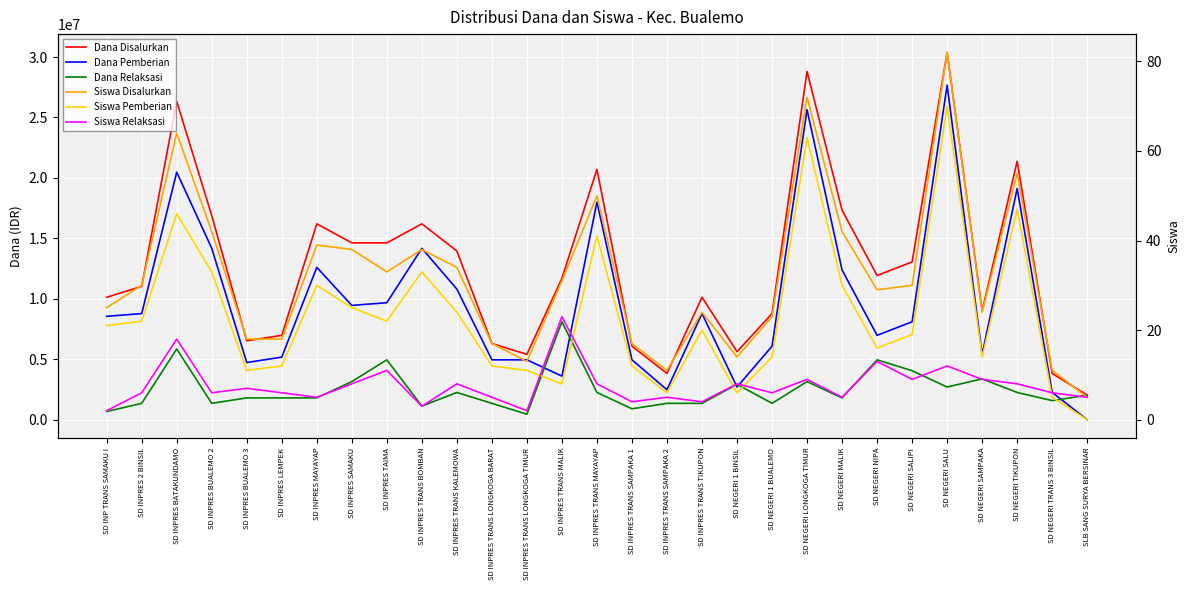

Rank the series by their maximum value, from lowest to highest.

Siswa Relaksasi, Siswa Pemberian, Siswa Disalurkan, Dana Relaksasi, Dana Pemberian, Dana Disalurkan